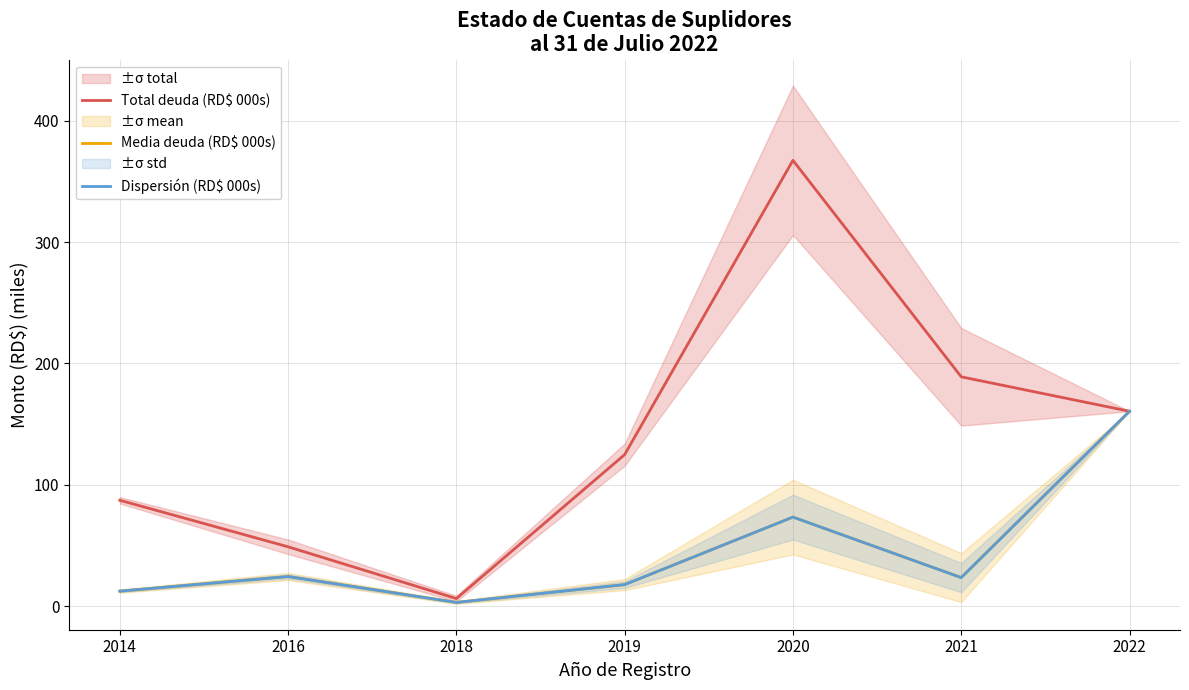

Does the chart have visible grid lines?

Yes